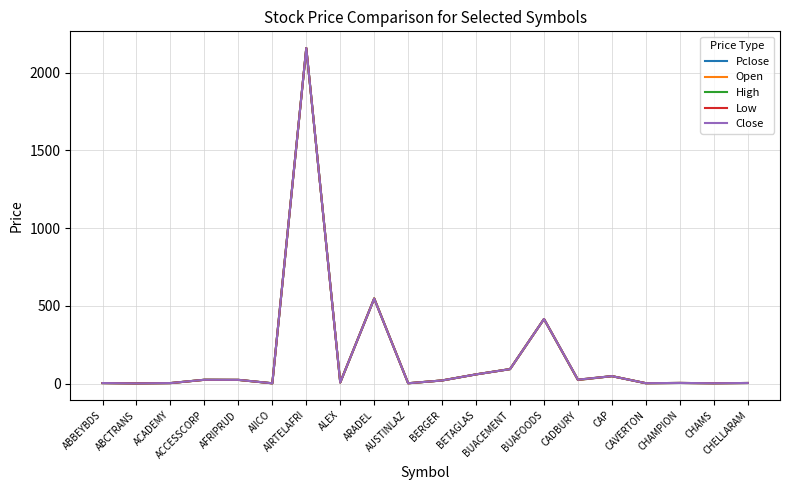

Does the chart have visible grid lines?

Yes